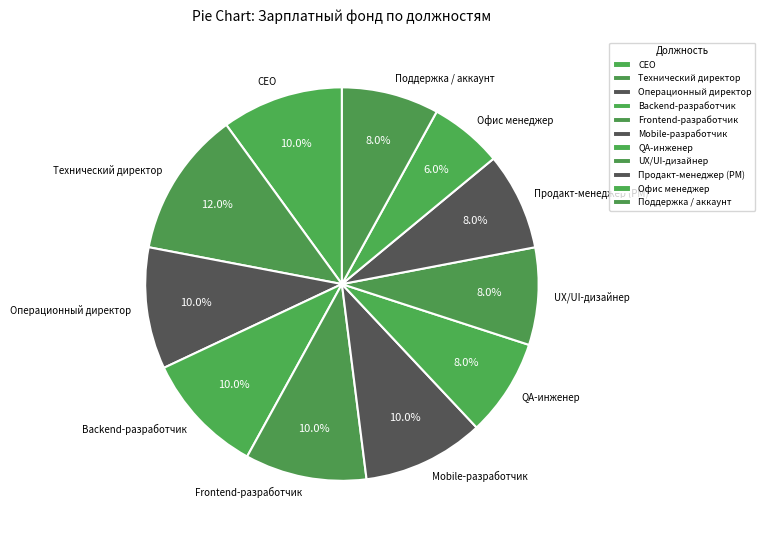

What portion of the pie excludes Продакт-менеджер (PM)?

92.0%